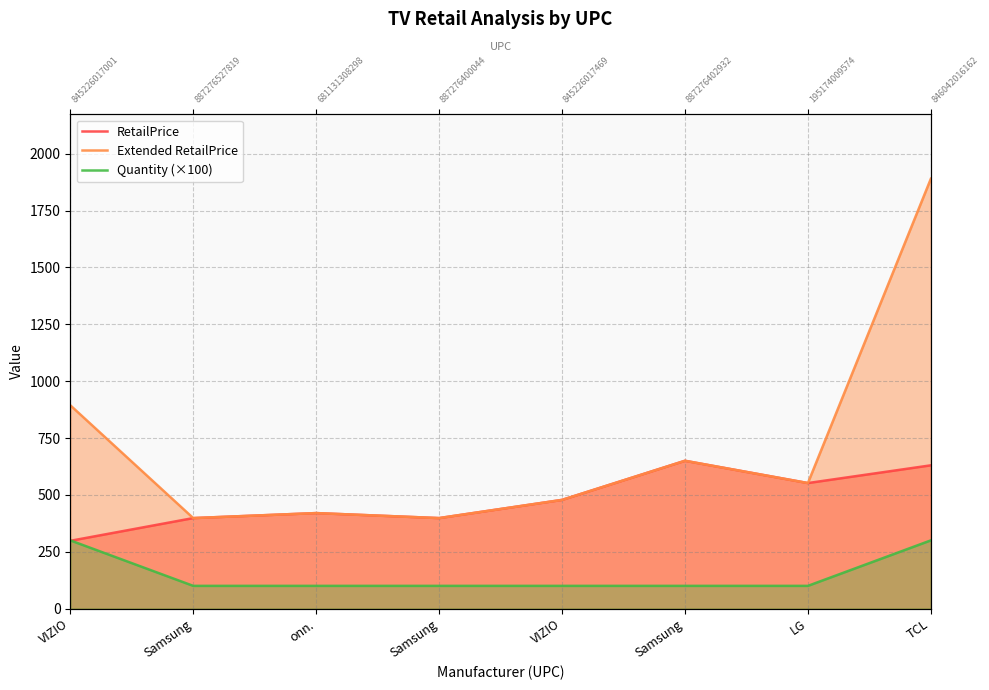

True or false: RetailPrice and Extended RetailPrice intersect in this chart.

False